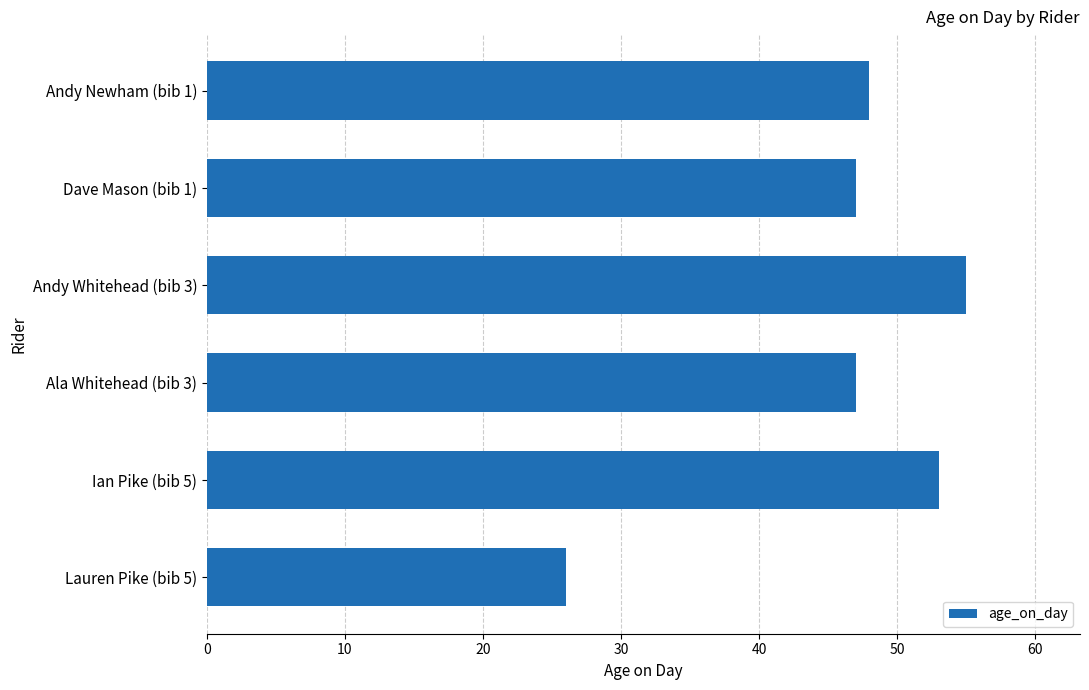

What is the approximate value at Lauren Pike (bib 5)?

26